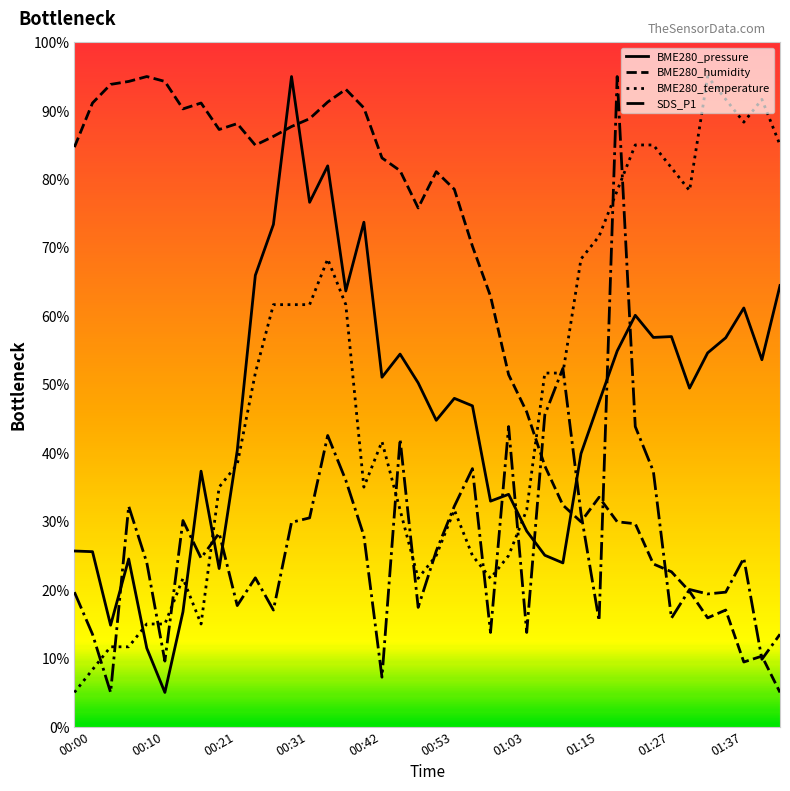

What is the greatest value displayed?

95.0